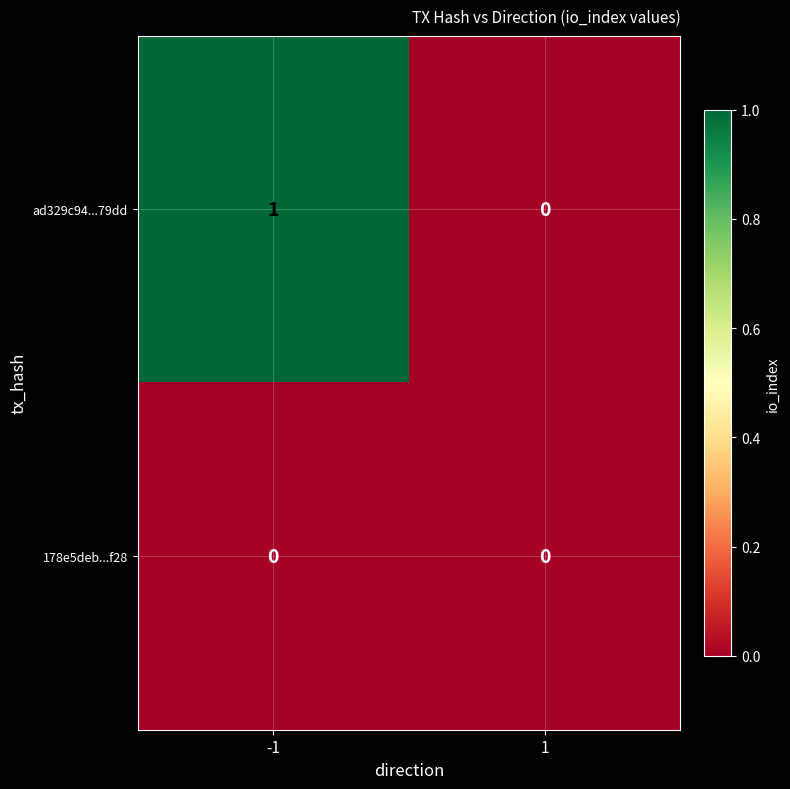

Which series has the largest range (max minus min)?

ad329c94...79dd